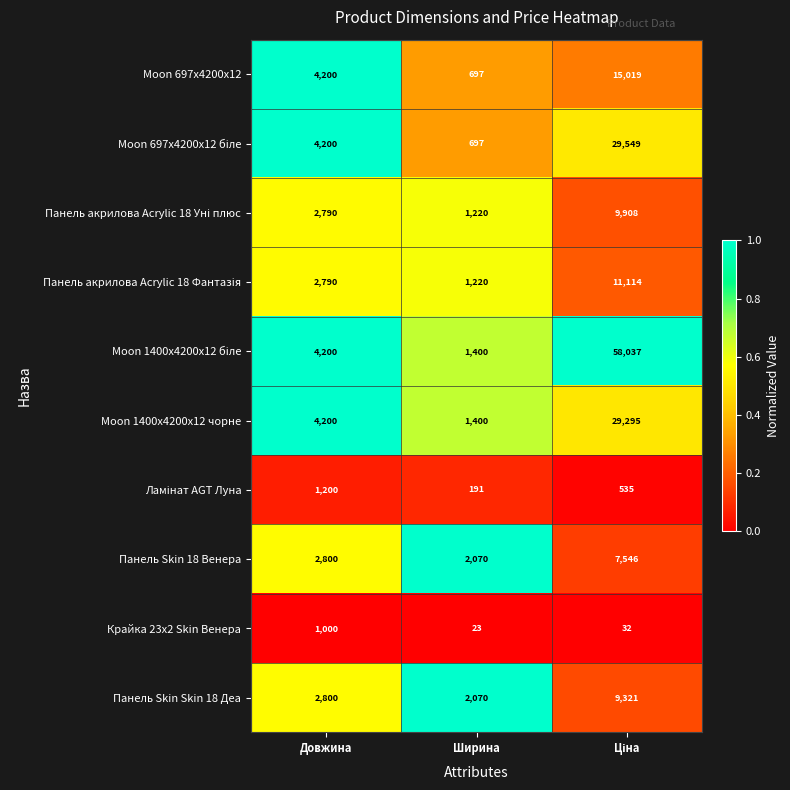

What is the spread (max minus min) of values at Довжина?

3200